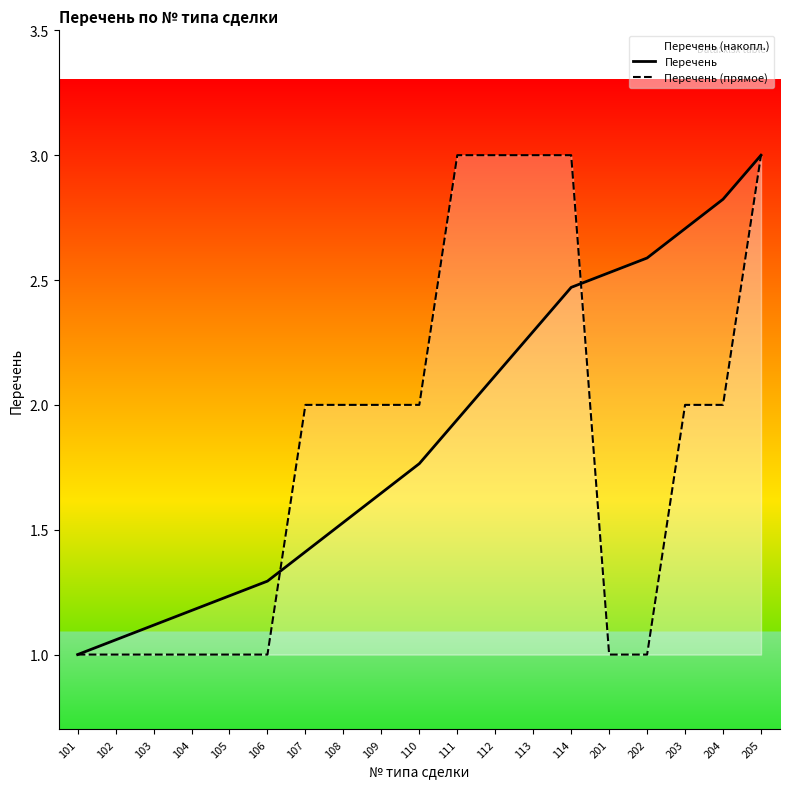

Between 101 and 202, which series saw the biggest shift?

Перечень